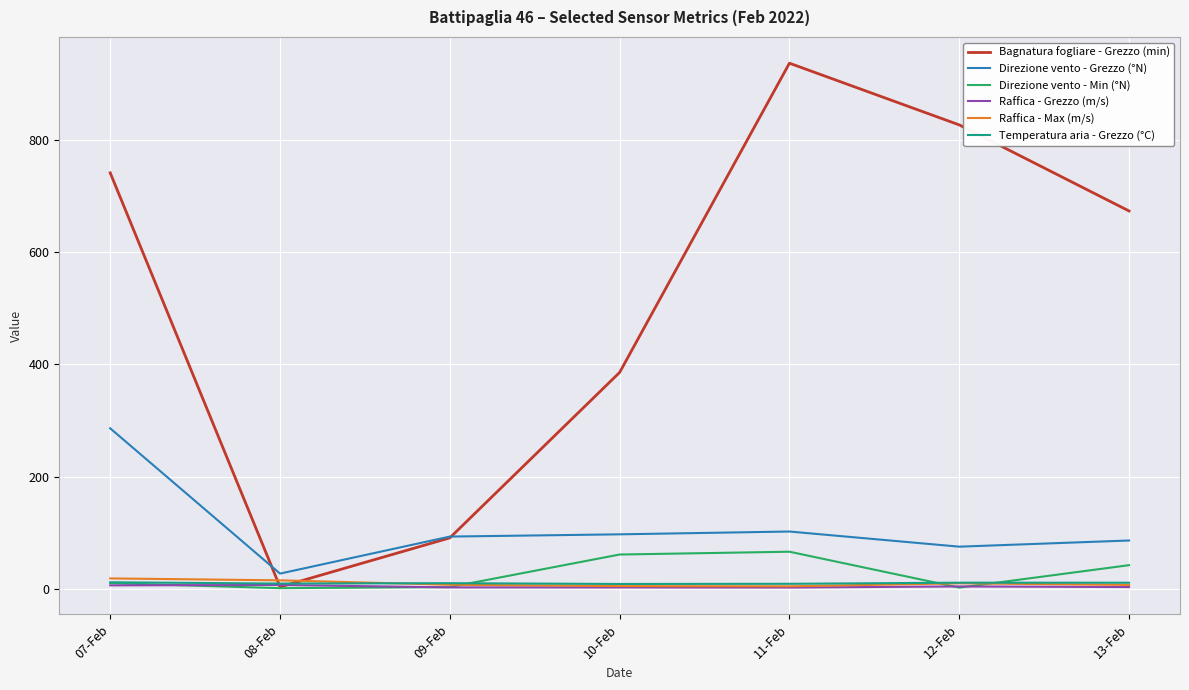

What is the lowest value of the Direzione vento - Min (°N) series?

1.0